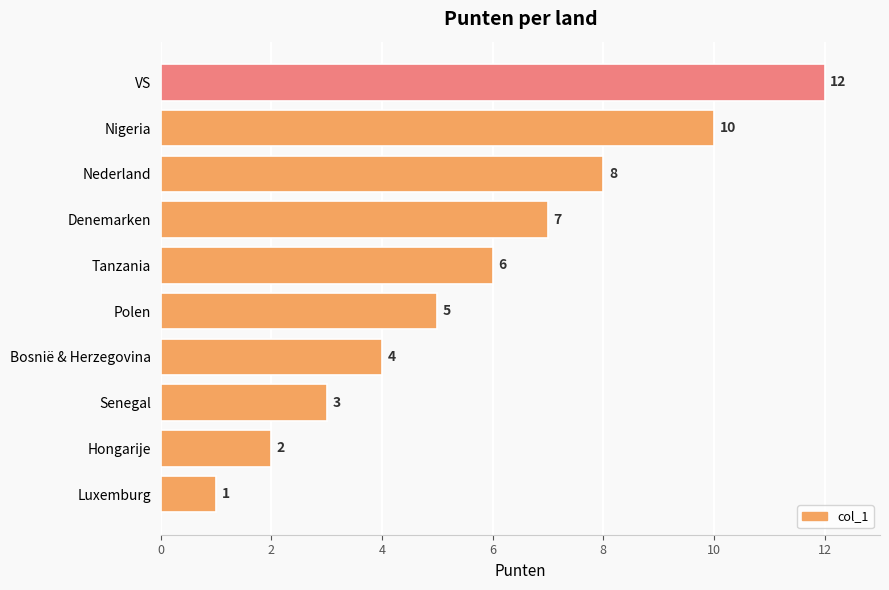

At which category does the chart reach its minimum across all series?

Luxemburg